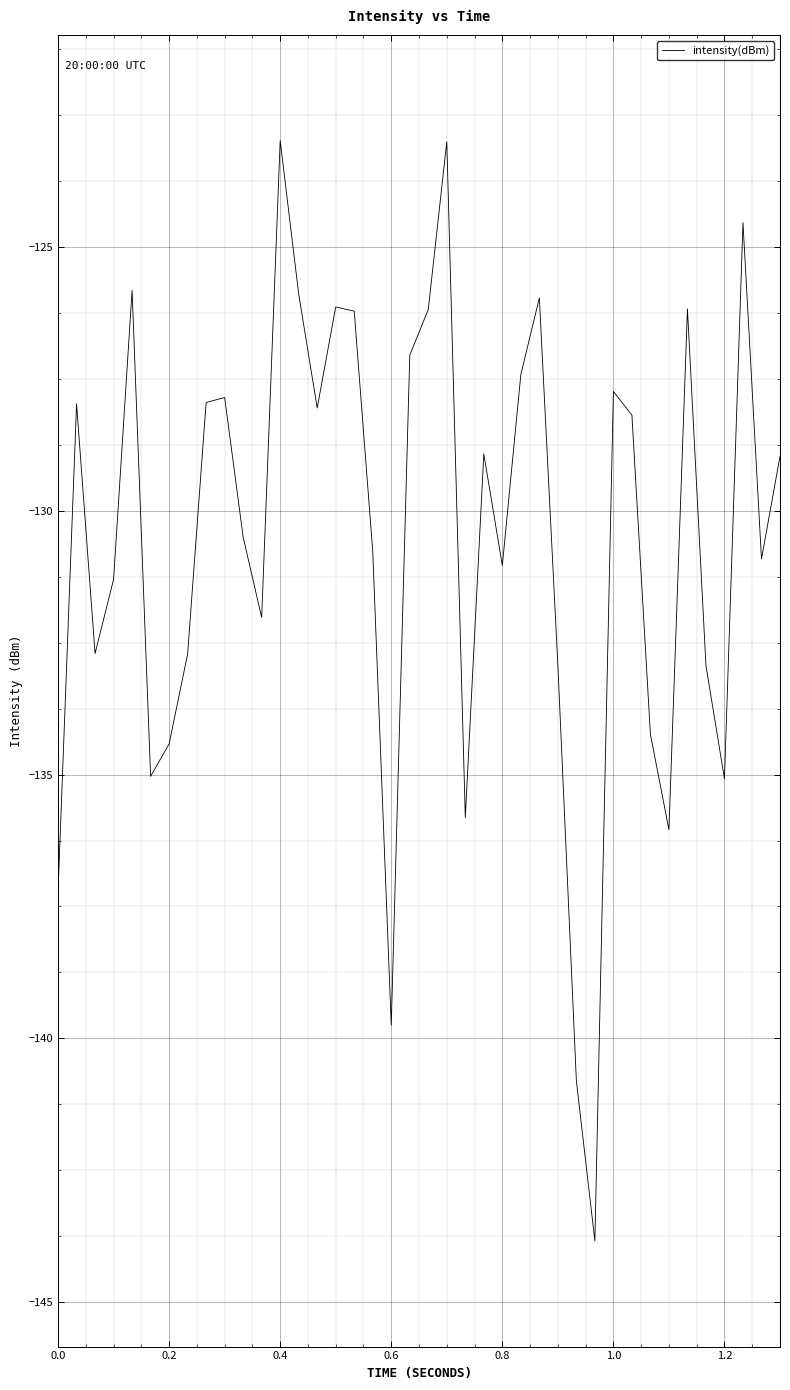

What is the smallest value displayed?

-143.8